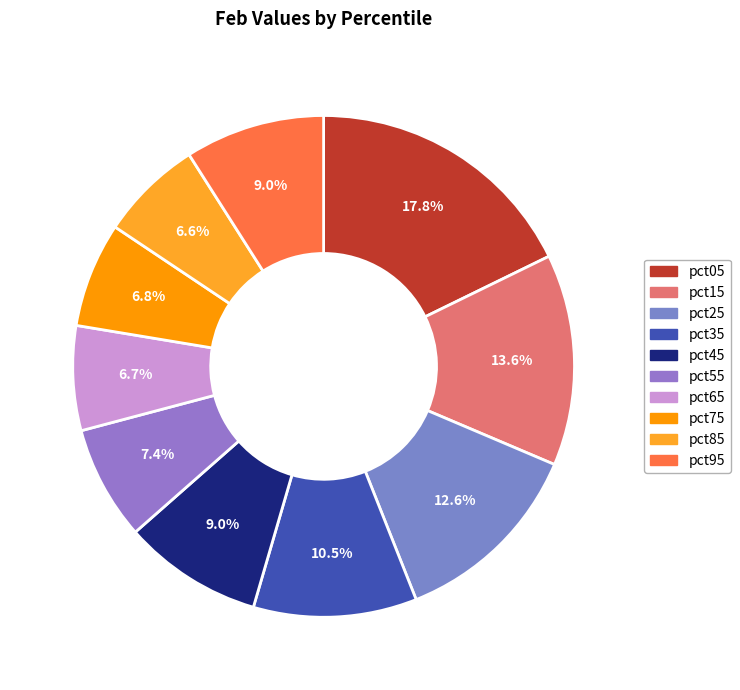

Which slice is the largest?

pct05